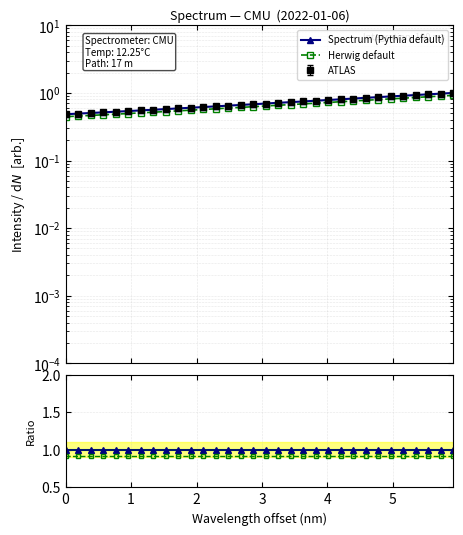

What is the value of the Spectrum (Pythia default) point at the 6th from the left?

1.0